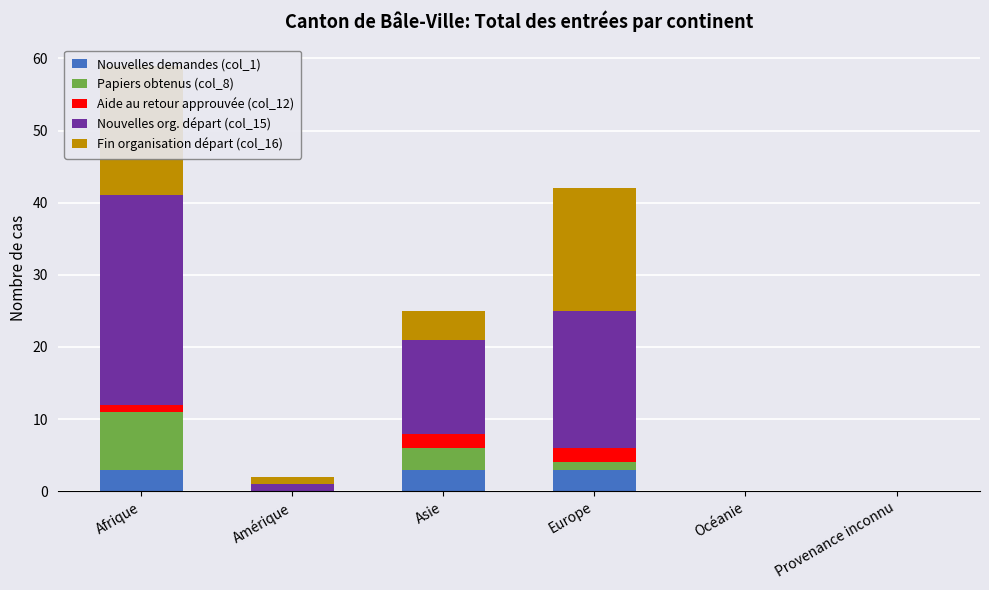

What is the label of the 6th bar from the right?

Afrique